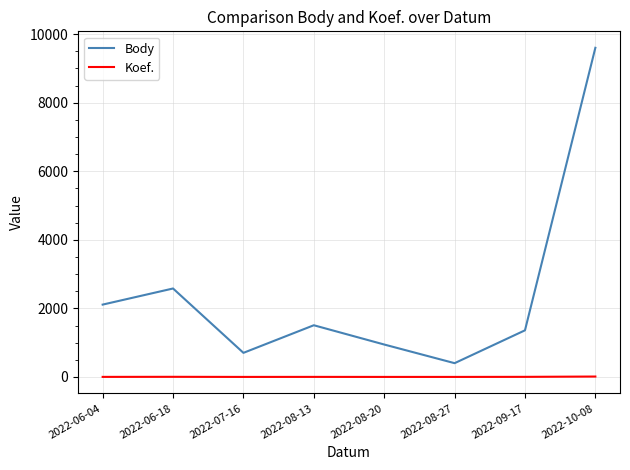

Rank the series at 2022-08-13 from highest to lowest value.

Body, Koef.